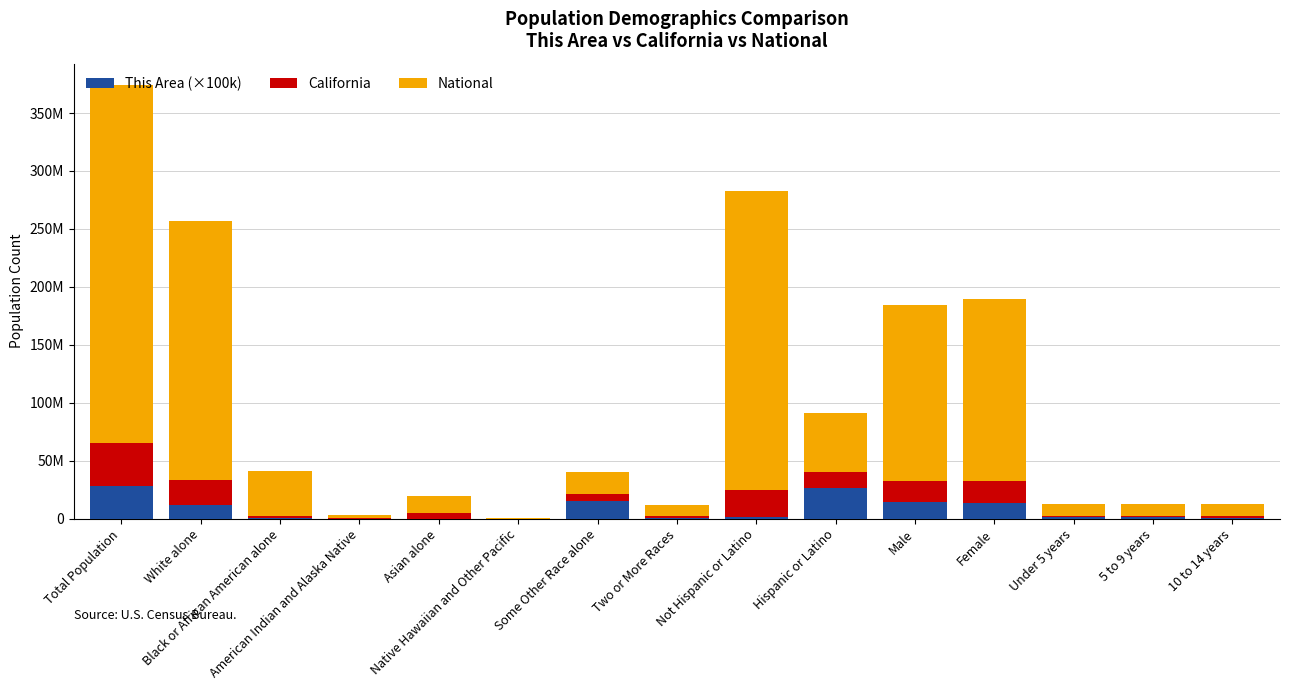

At which label is California closest to 18699171?

Female